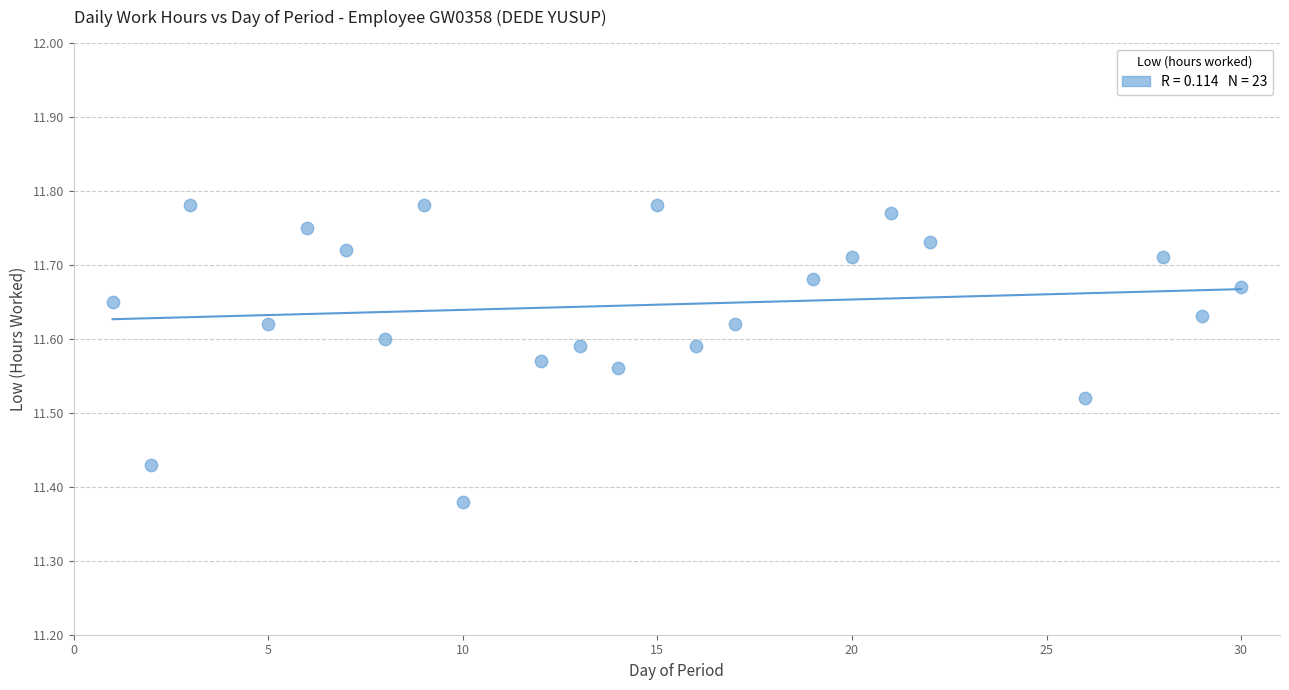

What is the range of Y values (max minus min)?

0.4